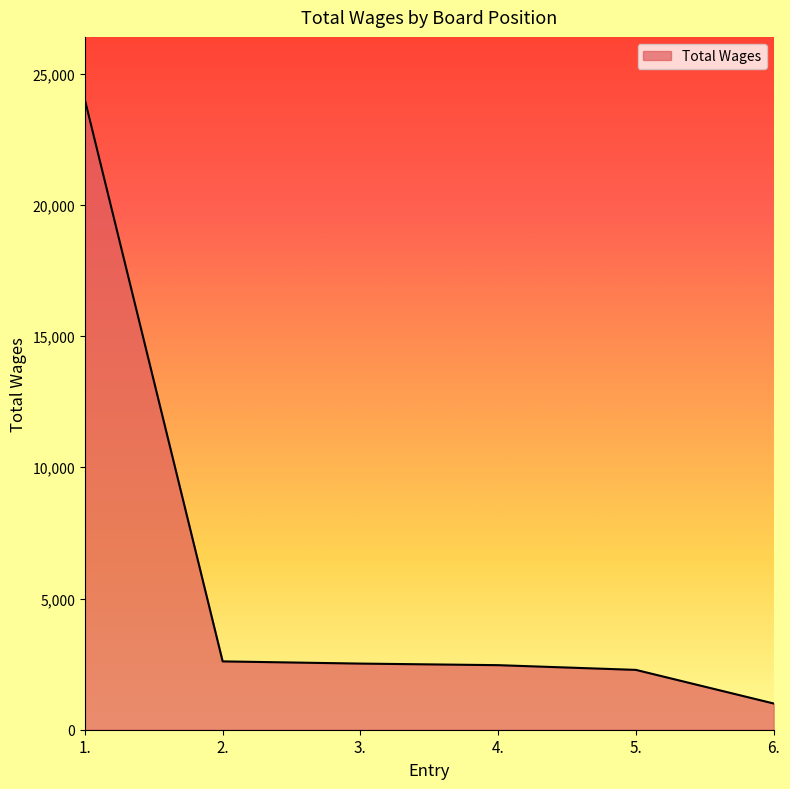

Approximately how many times larger is the value at 2. compared to 3.?

1.0